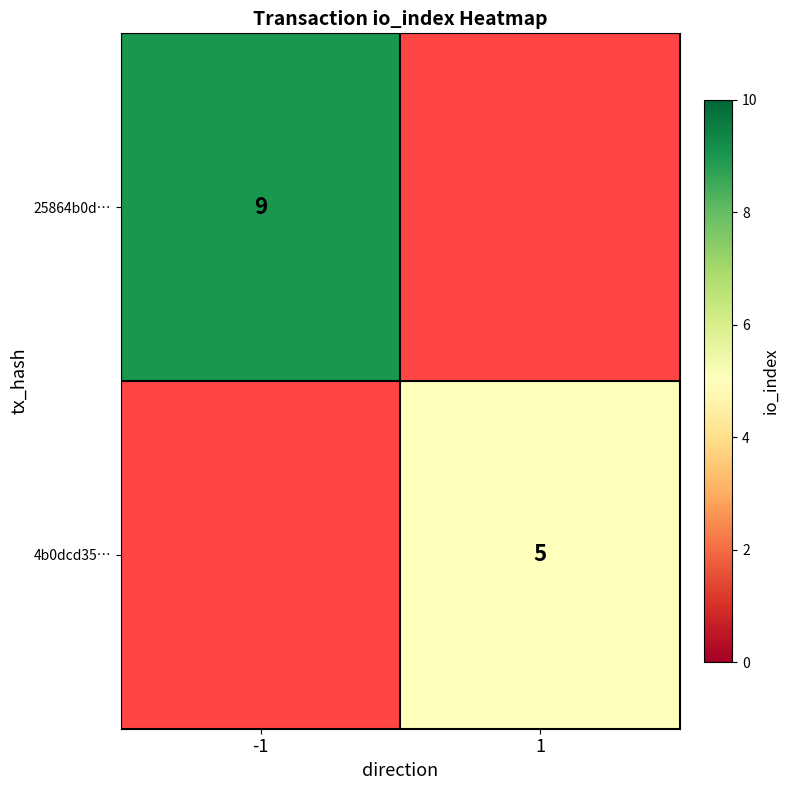

True or false: 25864b0d… has a value of 9 at -1.

True